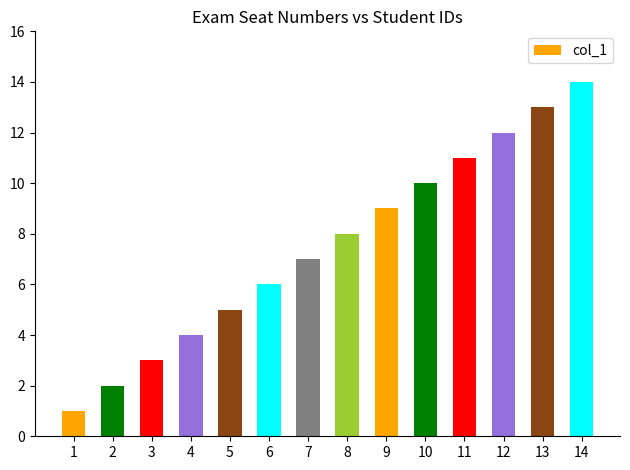

What is the greatest value displayed?

14